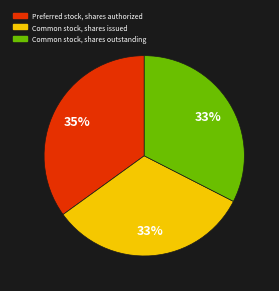

Which category has the biggest portion of the pie?

Preferred stock, shares authorized